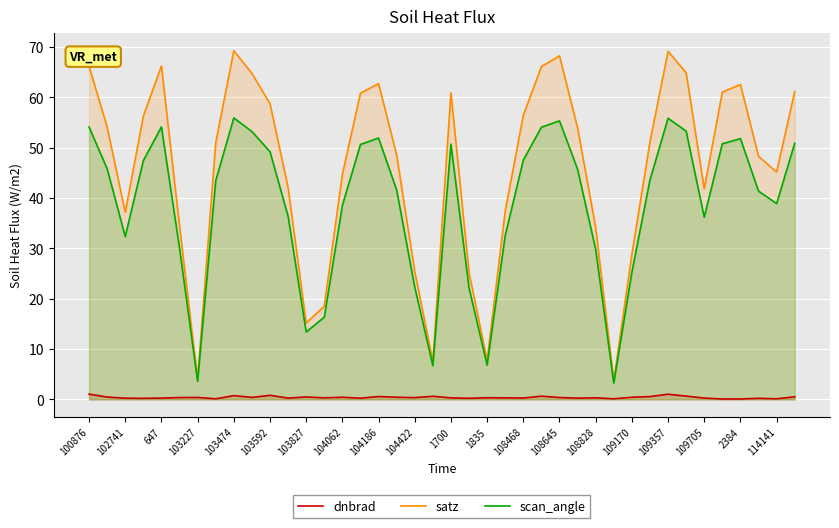

Where is the first local minimum for scan_angle?

102741